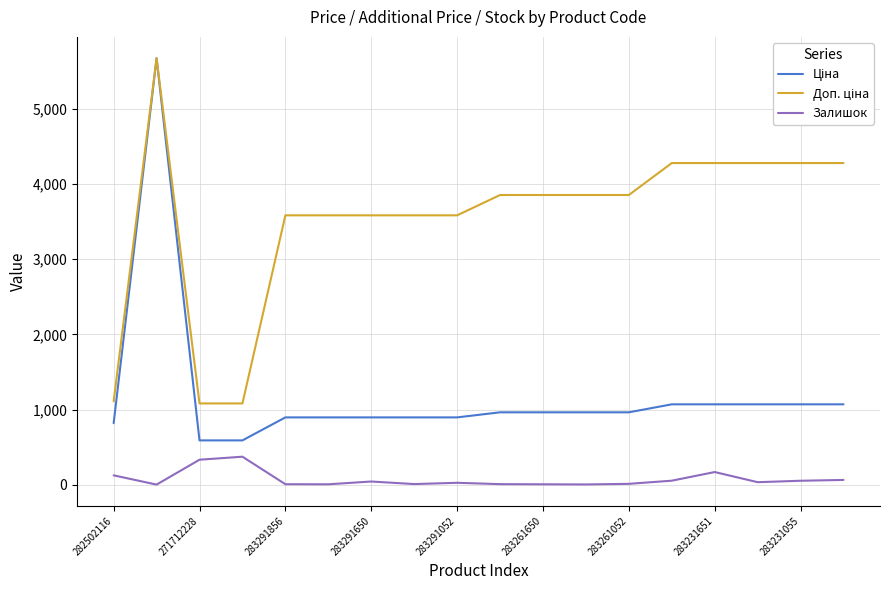

What is the greatest value displayed?

5673.8